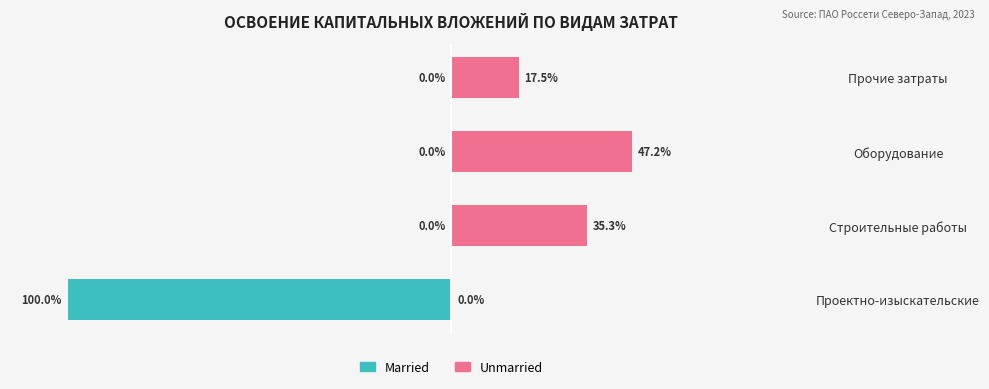

Reading left to right, what are all the values shown in this chart?

Married: -100.0	-0.0	-0.0	0.0
Unmarried: 0.0	35.3	47.2	17.5